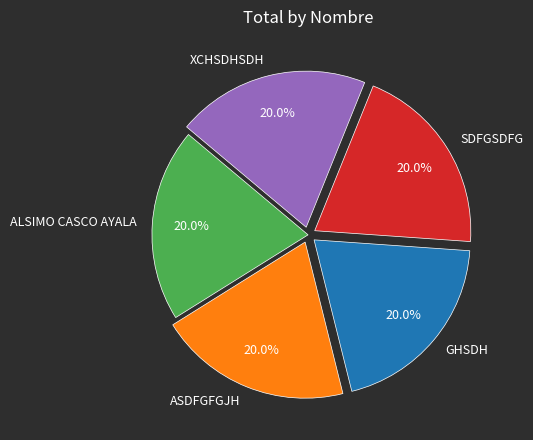

What is the total percentage of GHSDH and ALSIMO CASCO AYALA?

40.0%